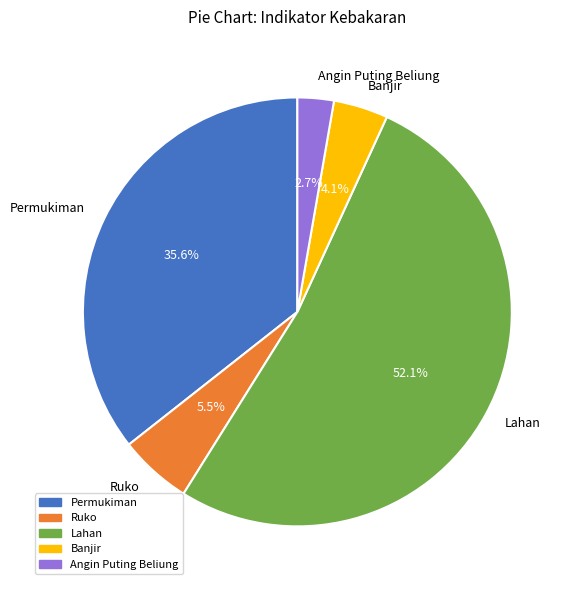

What portion of the pie excludes Ruko?

94.5%